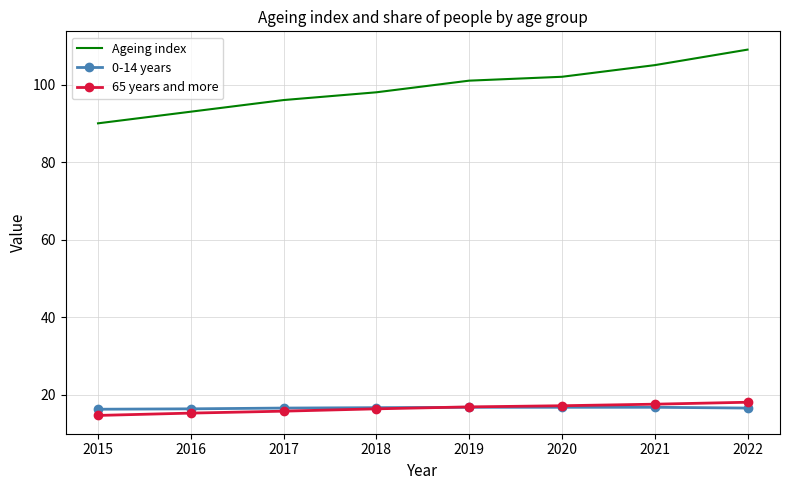

True or false: 0-14 years has a value of 16.3 at 2015.

True